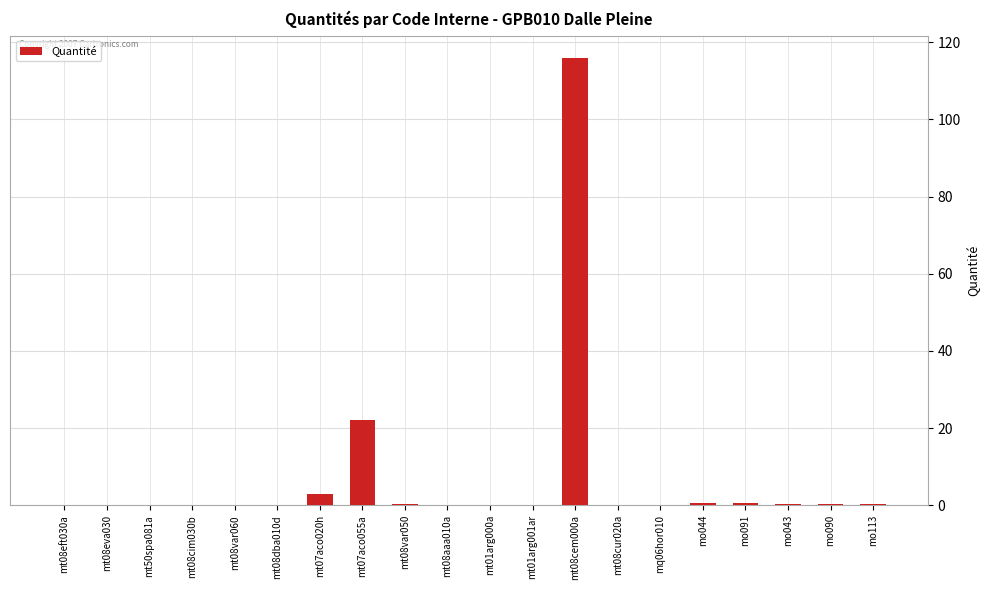

Are the bars grouped side by side (vs. stacked)?

No